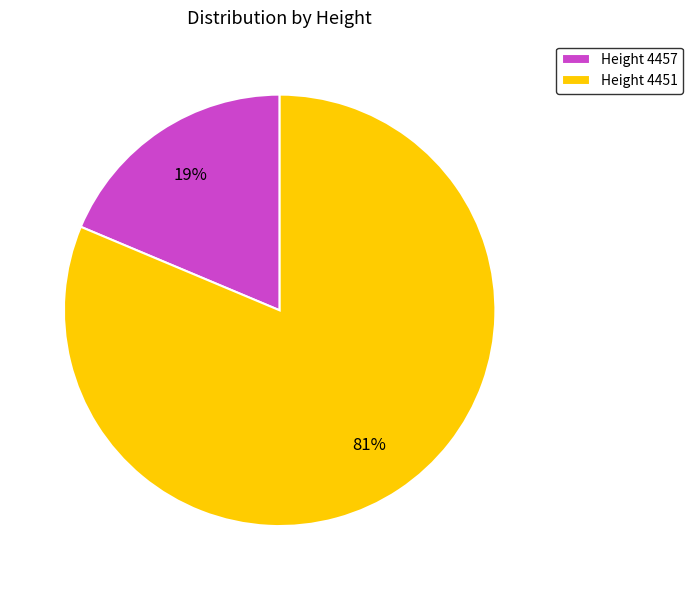

Which slice is the largest?

Height 4451